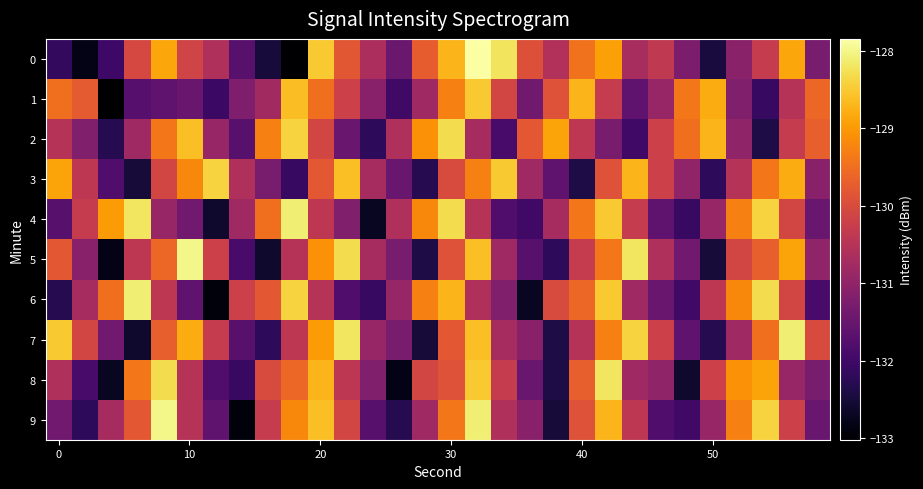

Reading left to right, extract all data points from this chart.

0: -132.2	-132.8	-132.0	-130.1	-128.9	-130.2	-130.6	-131.7	-132.5	-133.0	-128.5	-129.8	-130.7	-131.5	-129.7	-128.7	-127.8	-128.2	-129.9	-130.6	-129.4	-128.9	-130.7	-130.4	-131.3	-132.5	-131.1	-130.3	-128.9	-131.3
1: -129.5	-129.8	-133.0	-131.7	-131.6	-131.5	-132.1	-131.2	-130.8	-128.6	-129.5	-130.2	-131.1	-132.0	-130.8	-129.3	-128.5	-130.1	-131.4	-129.9	-128.7	-130.3	-131.6	-130.9	-129.4	-128.8	-131.2	-132.1	-130.5	-129.6
2: -130.5	-131.2	-132.3	-130.8	-129.4	-128.6	-130.9	-131.7	-129.3	-128.4	-130.1	-131.5	-132.2	-130.6	-129.1	-128.3	-130.7	-131.9	-129.8	-128.9	-130.4	-131.3	-132.0	-130.2	-129.5	-128.7	-131.0	-132.4	-130.3	-129.7
3: -128.9	-130.4	-131.8	-132.5	-130.1	-129.2	-128.4	-130.6	-131.3	-132.1	-129.8	-128.6	-130.7	-131.5	-132.3	-130.0	-129.3	-128.5	-130.8	-131.6	-132.4	-129.9	-128.7	-130.2	-131.0	-132.2	-130.5	-129.4	-128.8	-131.1
4: -131.7	-130.3	-129.0	-128.2	-130.9	-131.4	-132.6	-130.8	-129.5	-128.1	-130.4	-131.2	-132.7	-130.6	-129.2	-128.3	-130.5	-131.8	-132.0	-130.7	-129.4	-128.5	-130.3	-131.6	-132.1	-130.9	-129.3	-128.4	-130.1	-131.5
5: -129.8	-131.1	-132.8	-130.4	-129.6	-128.0	-130.2	-131.9	-132.6	-130.5	-129.1	-128.3	-130.7	-131.3	-132.4	-129.9	-128.6	-130.8	-131.7	-132.2	-130.3	-129.4	-128.2	-130.6	-131.4	-132.5	-130.1	-129.7	-128.9	-131.0
6: -132.3	-130.7	-129.5	-128.1	-130.4	-131.6	-132.9	-130.2	-129.8	-128.4	-130.5	-131.8	-132.1	-130.9	-129.3	-128.7	-130.6	-131.2	-132.7	-130.0	-129.6	-128.5	-130.8	-131.5	-132.0	-130.4	-129.2	-128.3	-130.1	-131.9
7: -128.5	-130.1	-131.4	-132.6	-129.7	-128.8	-130.3	-131.7	-132.2	-130.4	-129.0	-128.2	-130.9	-131.3	-132.5	-129.8	-128.6	-130.7	-131.1	-132.4	-130.5	-129.3	-128.4	-130.2	-131.6	-132.3	-130.8	-129.5	-128.1	-130.0
8: -130.6	-131.9	-132.7	-129.4	-128.3	-130.5	-131.8	-132.1	-130.0	-129.6	-128.7	-130.4	-131.2	-132.8	-130.1	-129.9	-128.5	-130.3	-131.5	-132.4	-129.7	-128.2	-130.8	-131.0	-132.6	-130.2	-129.1	-128.9	-130.9	-131.3
9: -131.4	-132.2	-130.7	-129.8	-128.0	-130.5	-131.6	-132.9	-130.3	-129.2	-128.6	-130.1	-131.7	-132.3	-130.8	-129.4	-128.1	-130.6	-131.1	-132.5	-129.9	-128.7	-130.4	-131.8	-132.0	-130.9	-129.3	-128.4	-130.2	-131.5